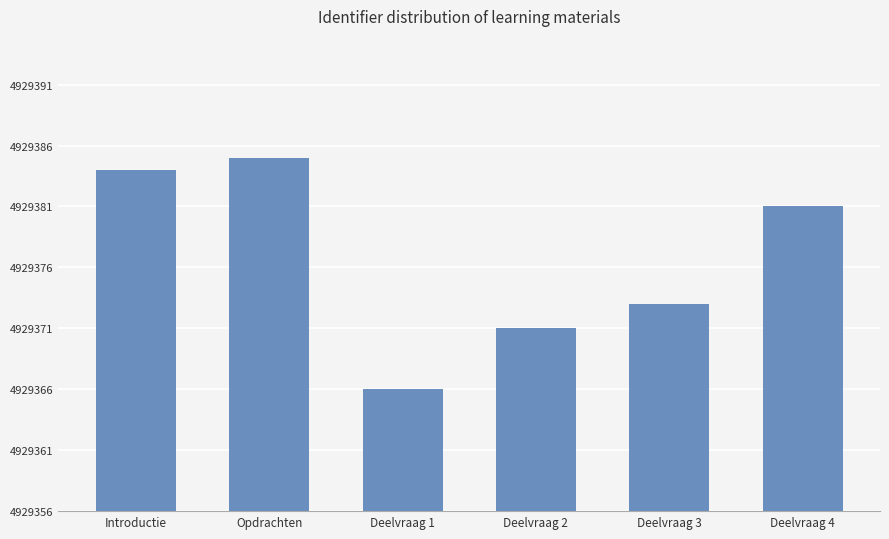

At which label is the value closest to 4929375?

Deelvraag 3